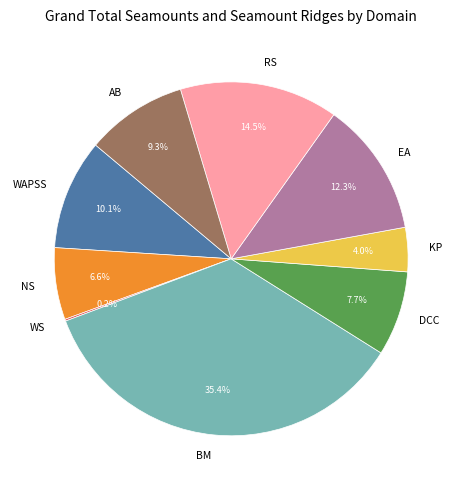

To the nearest percent, what is the difference between the largest and smallest slice percentages?

35%